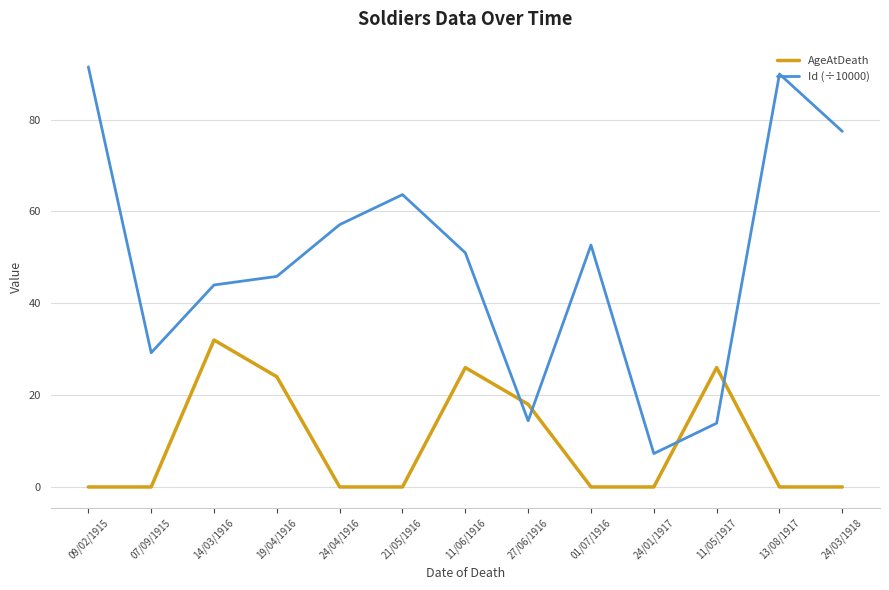

At 21/05/1916, list the series in order from smallest to largest.

AgeAtDeath, Id (÷10000)